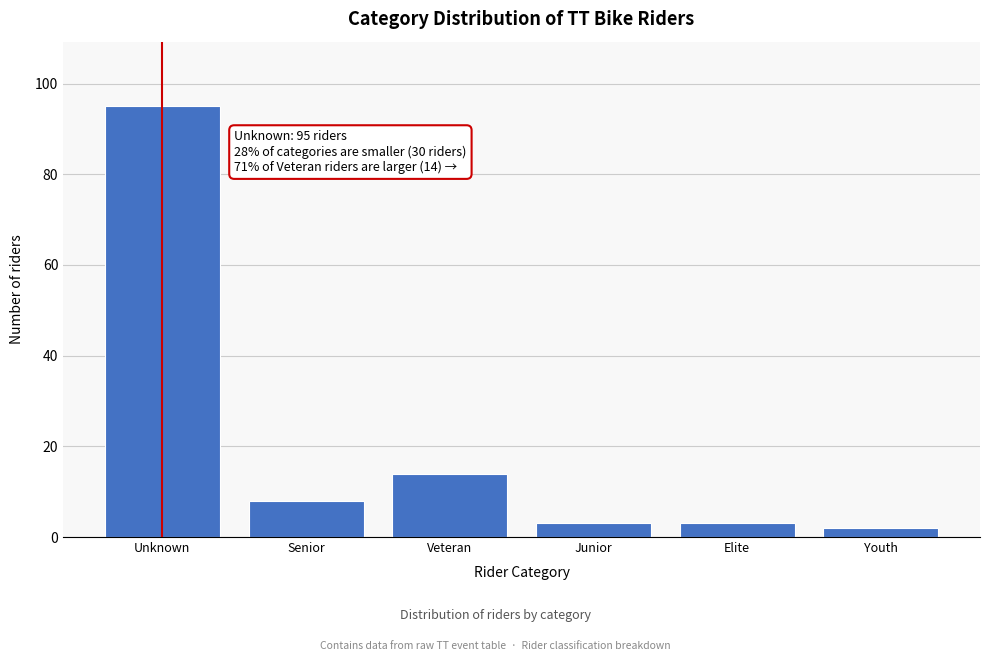

Reading left to right, list all the values displayed in this chart.

Unknown=95	Senior=8	Veteran=14	Junior=3	Elite=3	Youth=2